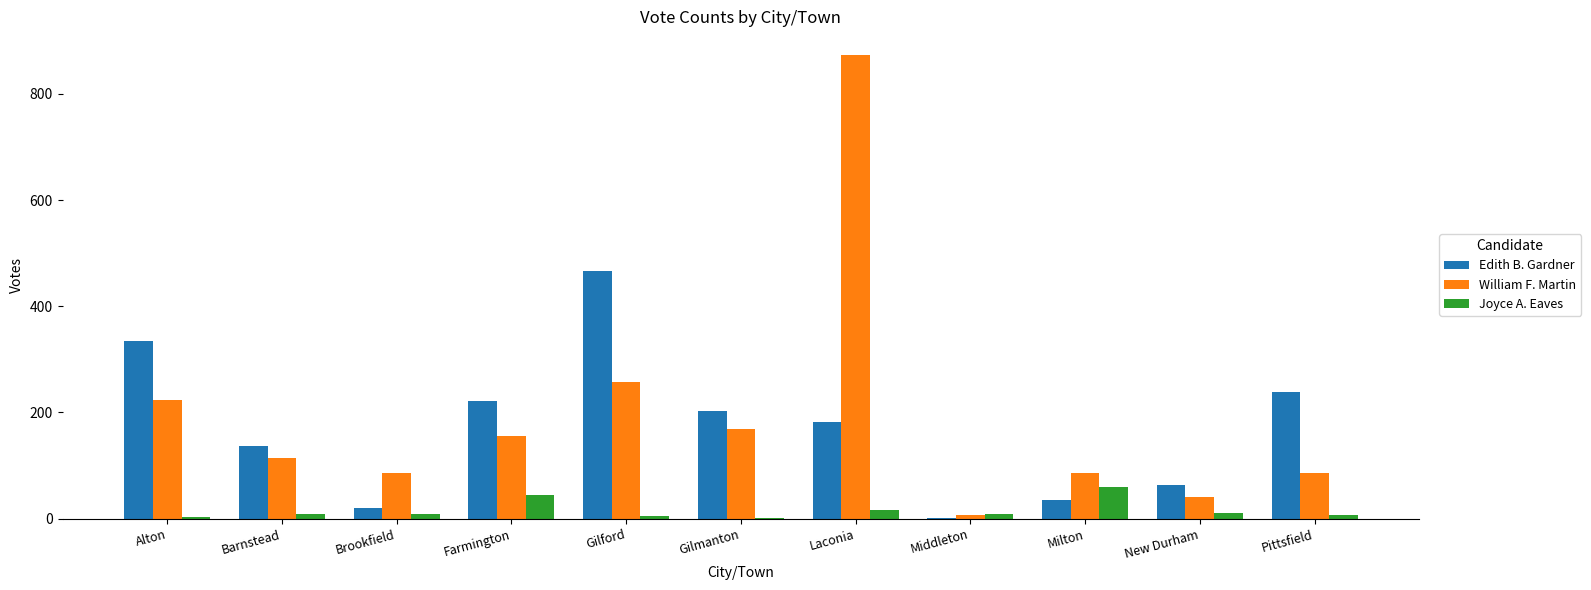

What is the total value across all series at Gilmanton?

374